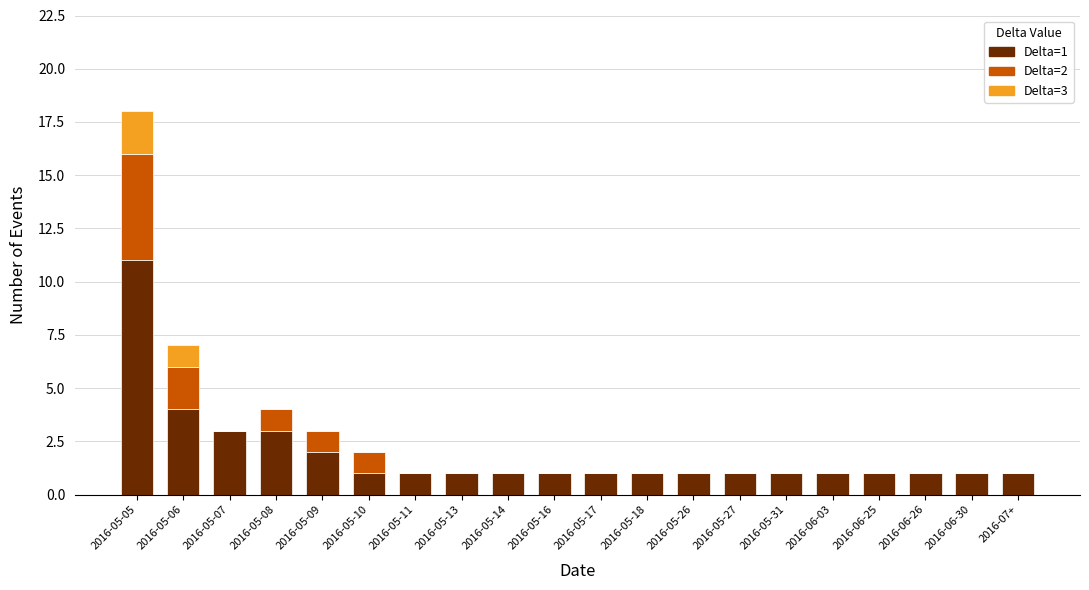

Count the number of categories in the chart.

20